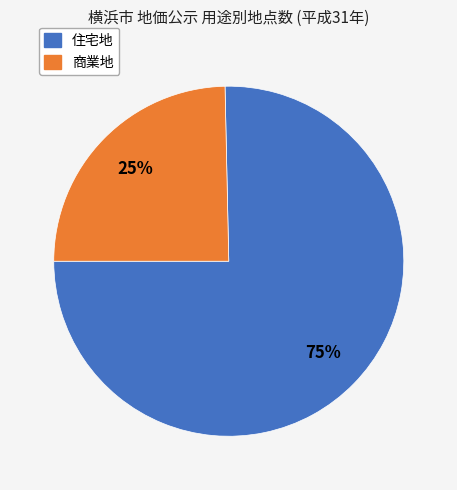

To the nearest percent, what is the average slice percentage?

50%